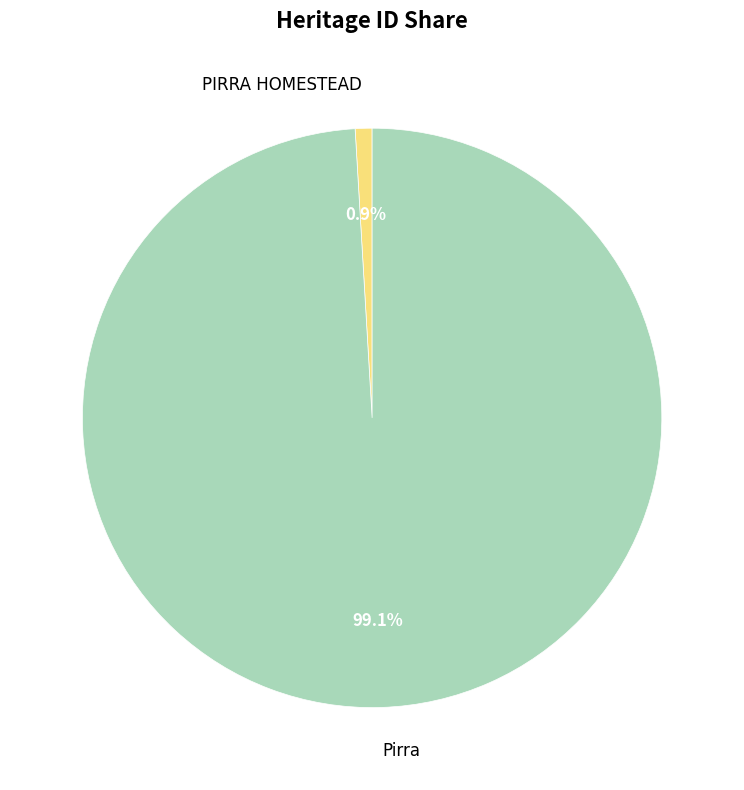

What percentage do PIRRA HOMESTEAD and Pirra together represent?

100.0%